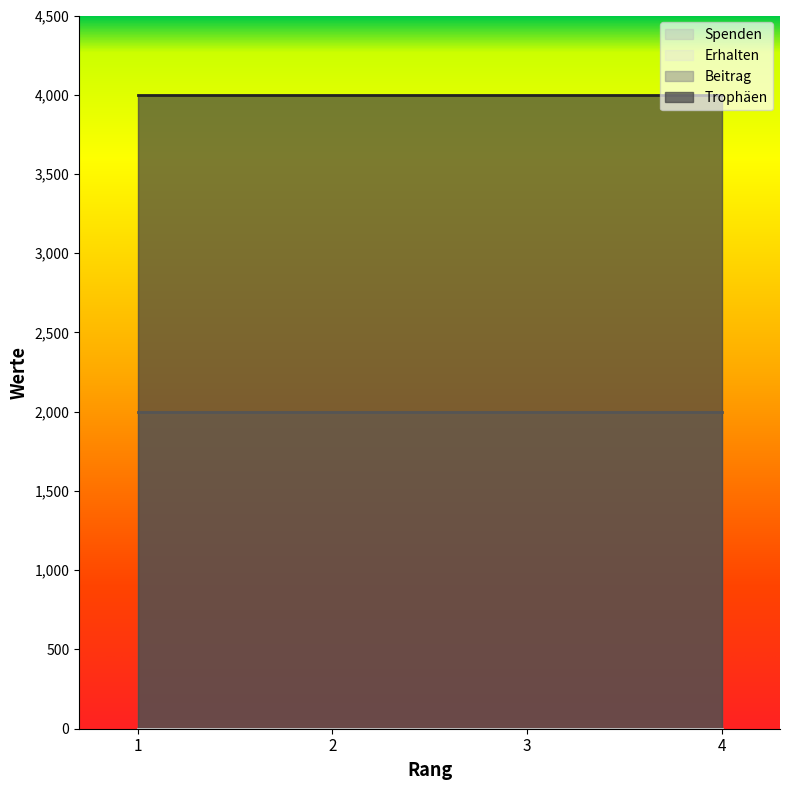

True or false: Erhalten and Trophäen cross at least once.

False